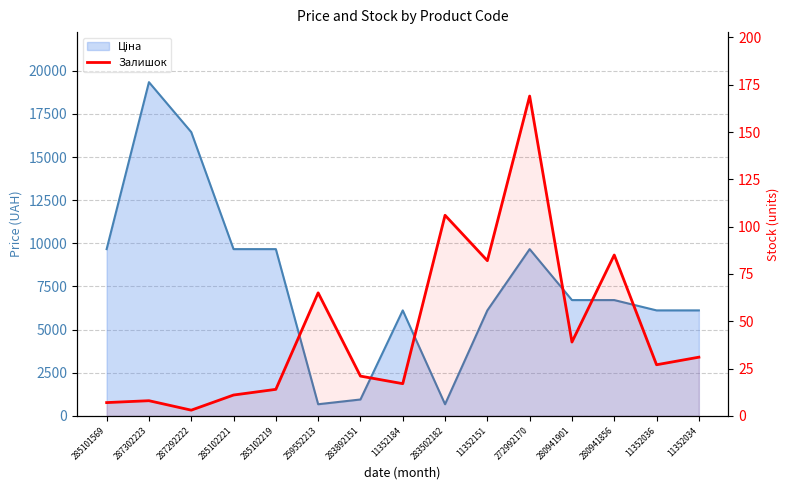

Reading left to right, what are all the values shown in this chart?

285101569=7	287302223=8	287292222=3	285102221=11	285102219=14	259552213=65	283892151=21	11352184=17	283502182=106	11352151=82	272992170=169	280941901=39	280941856=85	11352036=27	11352034=31